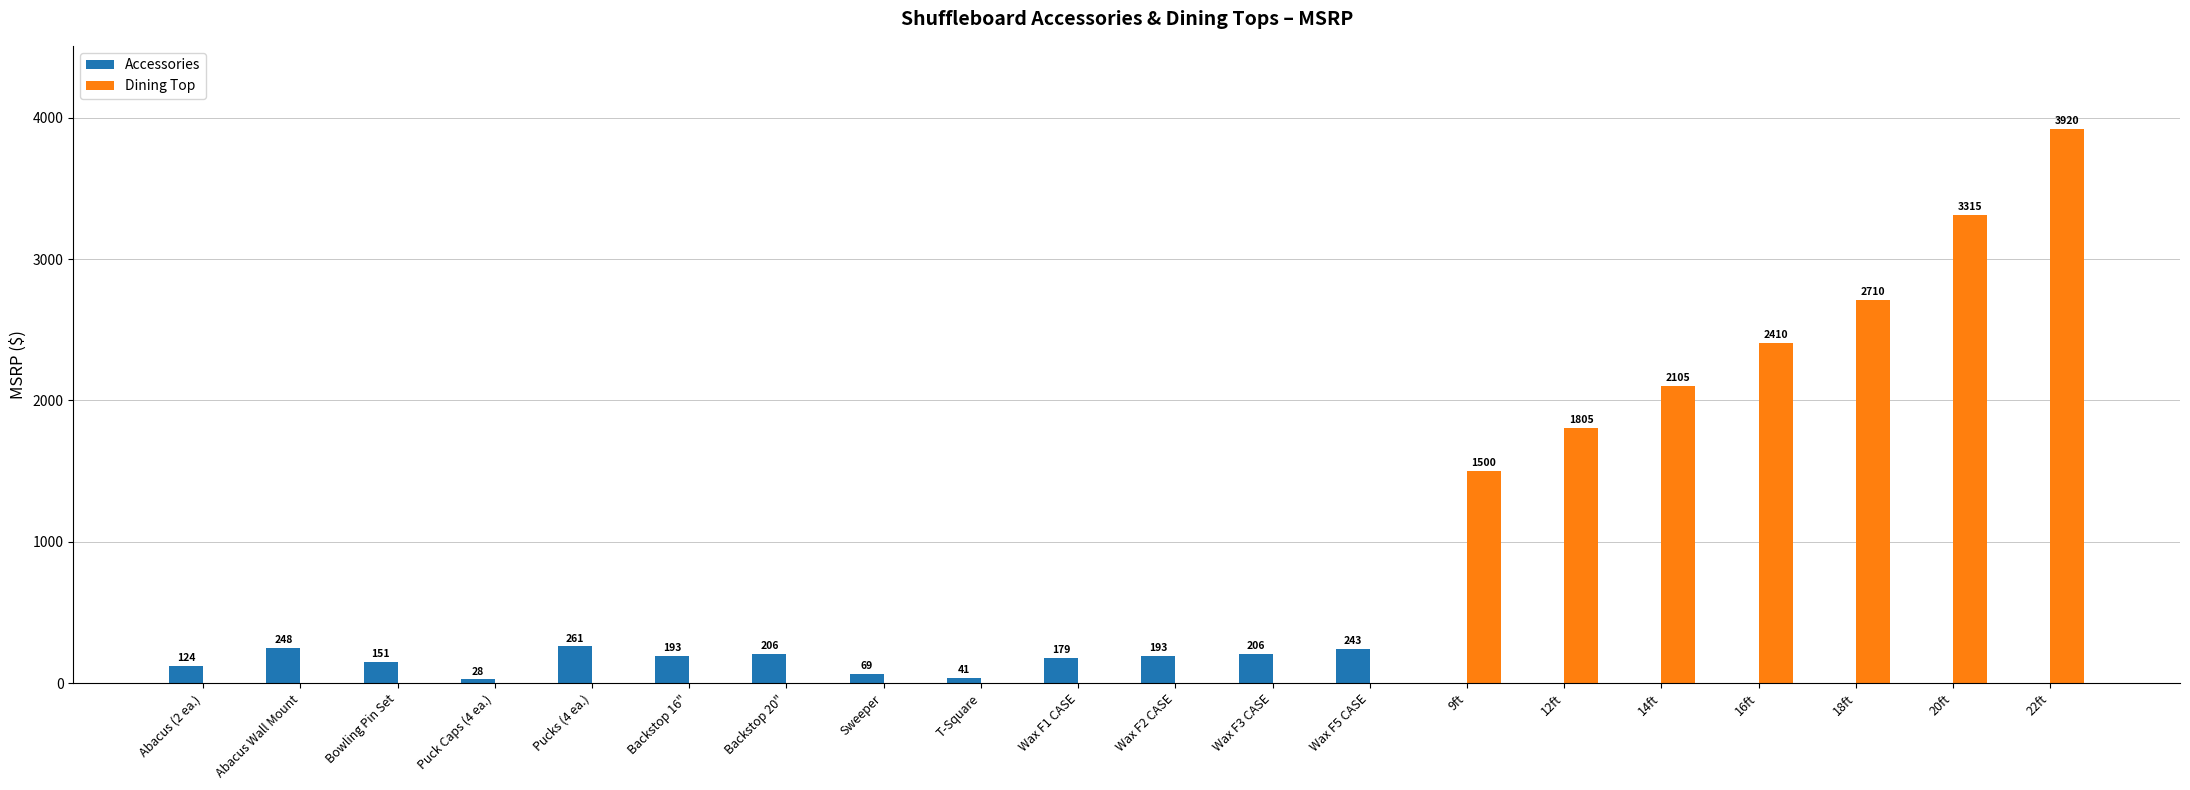

What is the difference between the Dining Top values at Bowling Pin Set and 22ft?

3920